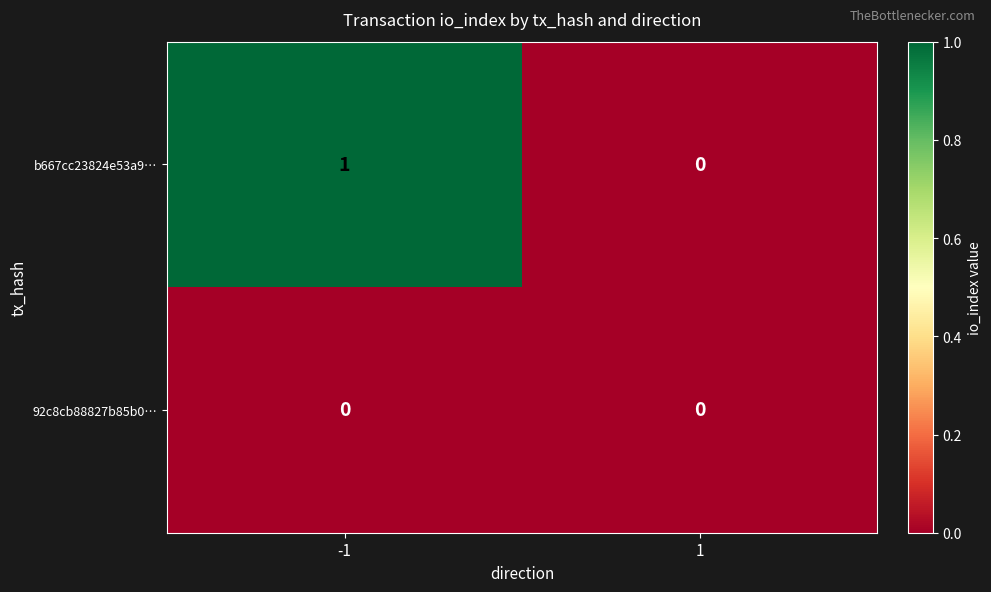

Which series has the widest spread of values?

b667cc23824e53a9…